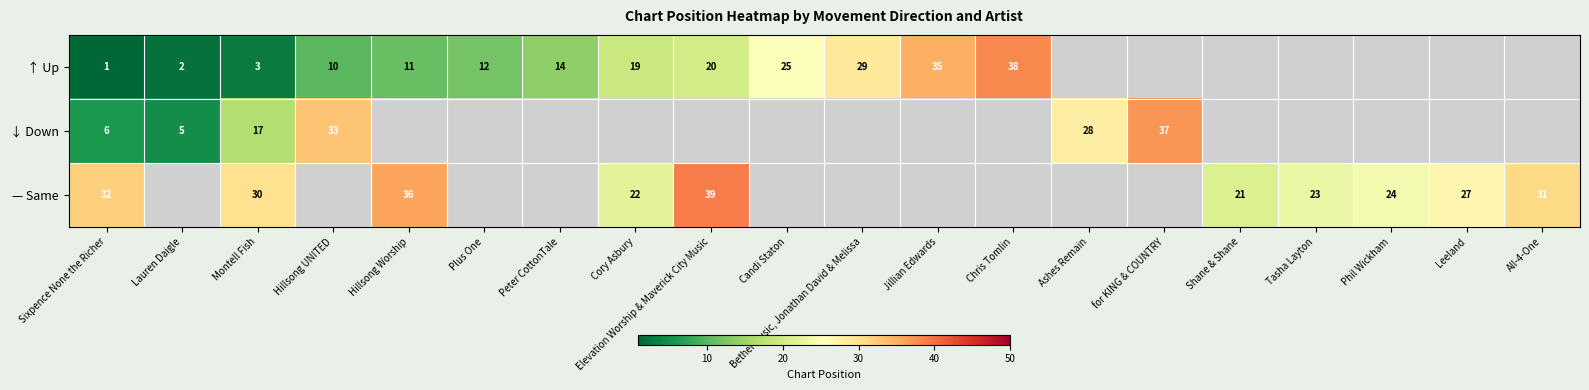

Which category has the lowest value across all series?

Sixpence None the Richer